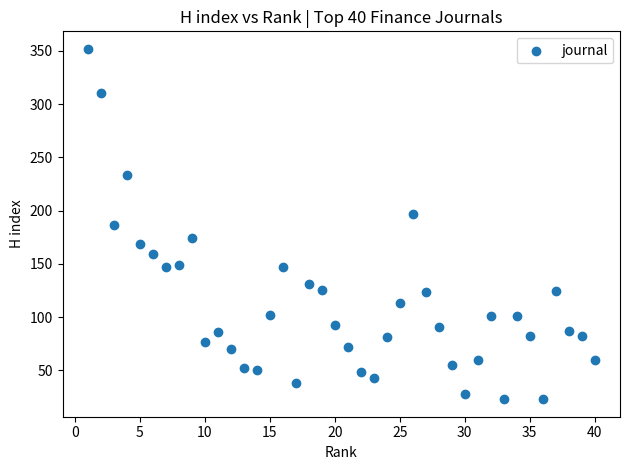

What is the range of X values (max minus min)?

39